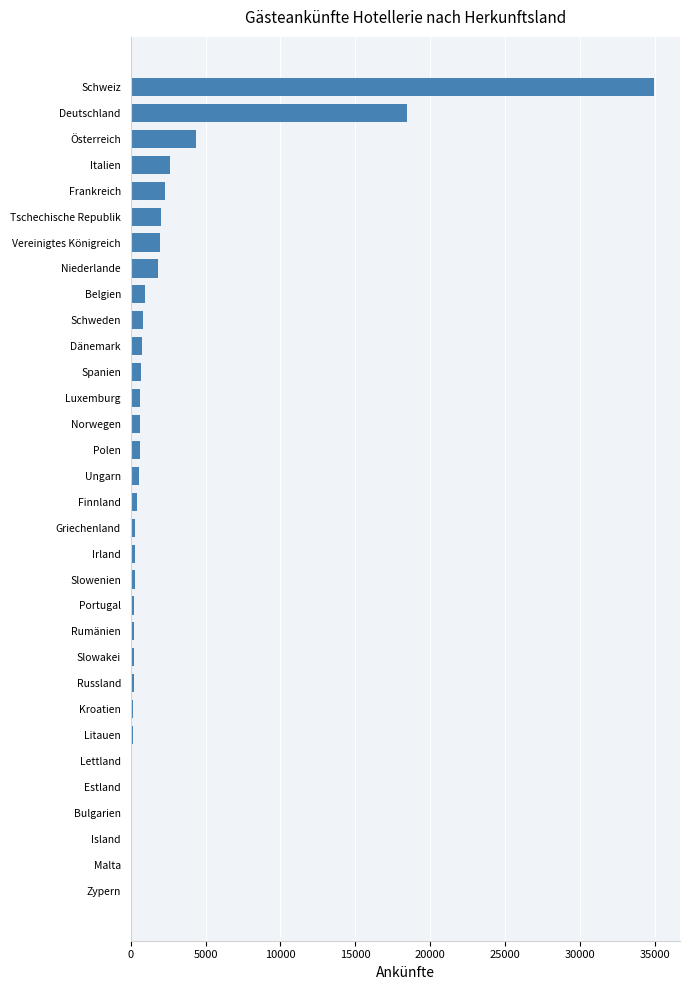

What is the average value?

2411